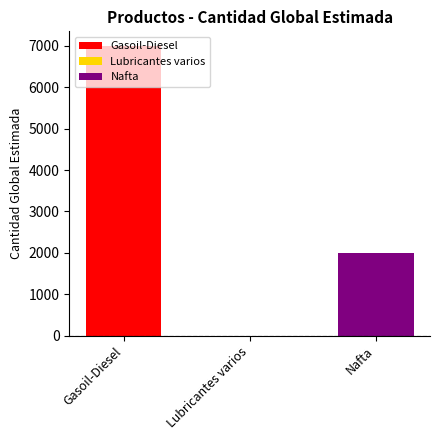

What is the maximum value for Gasoil-Diesel?

7000